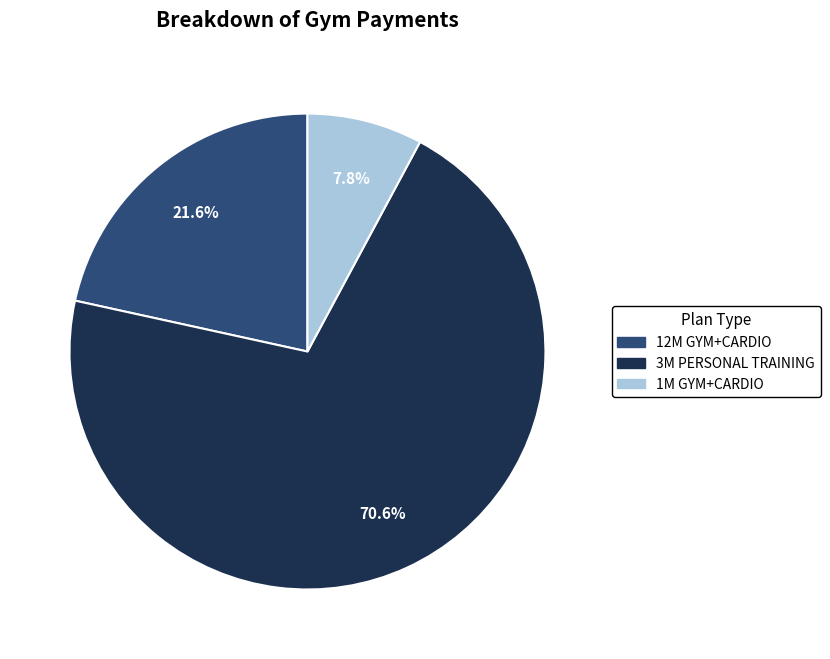

Which slice is the smallest?

1M GYM+CARDIO